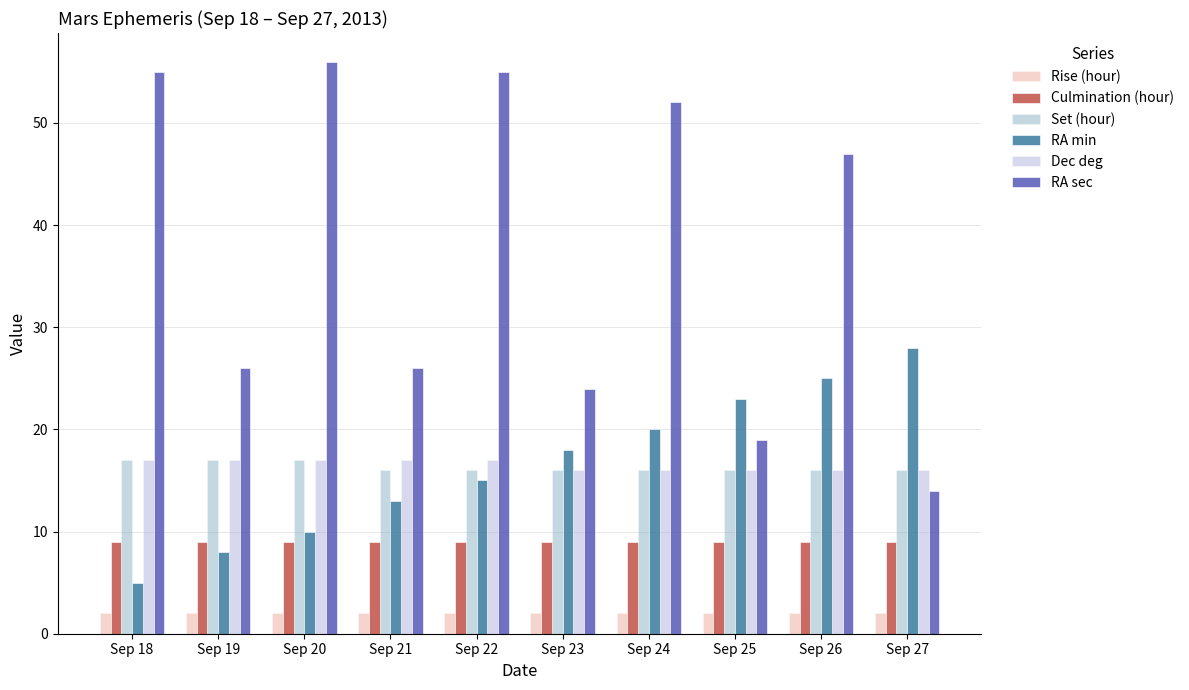

At how many categories does at least one series exceed 49?

4